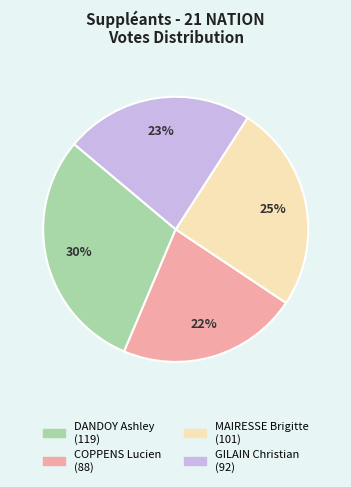

Approximately how many times larger is the value at MAIRESSE Brigitte compared to COPPENS Lucien?

1.1